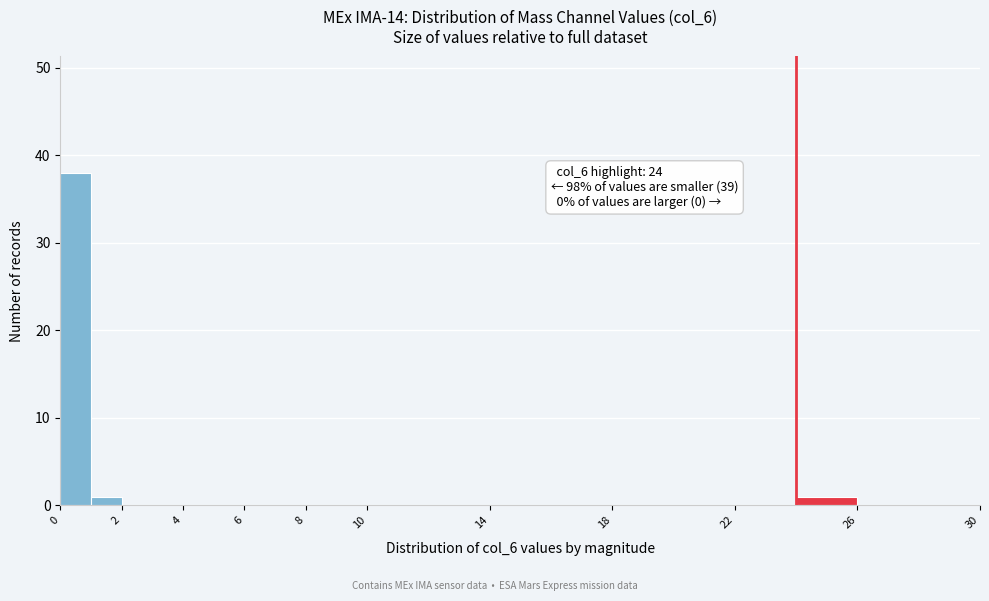

Over which range of the x-axis is the bar tallest?

0 to 1